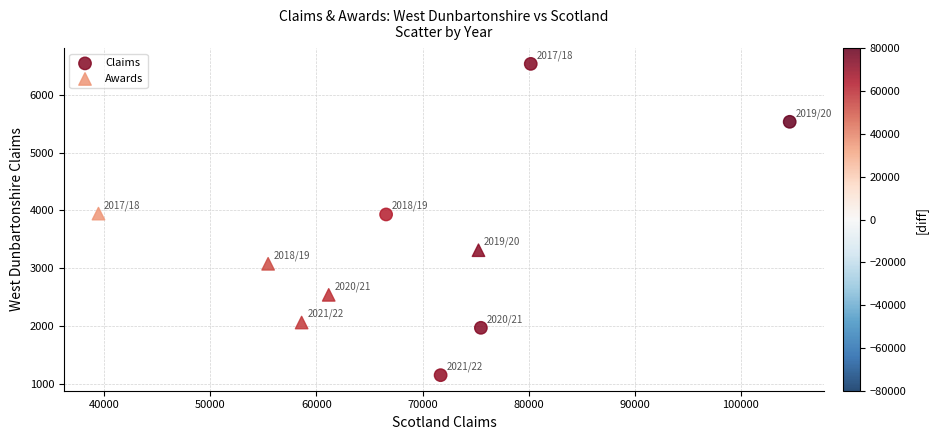

Which series reaches the minimum Y coordinate?

Claims